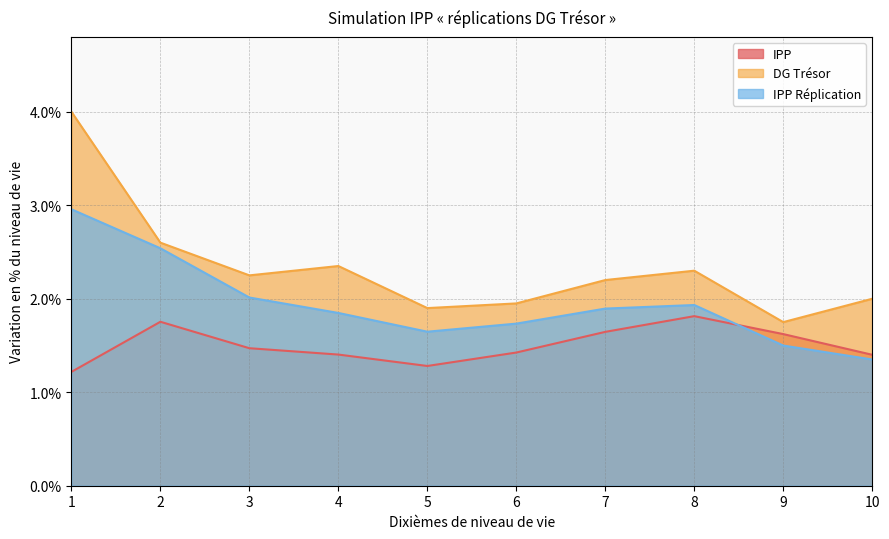

True or false: IPP has more than 2 points higher than both neighbors.

False